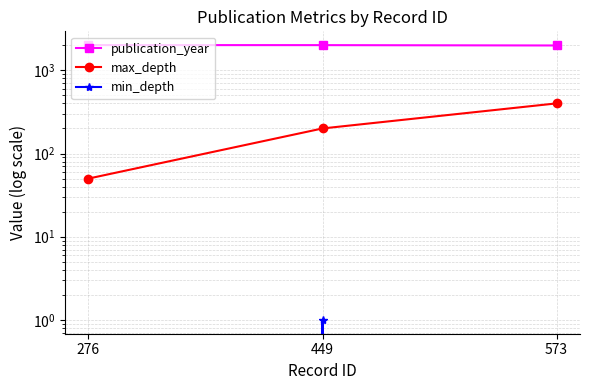

The value of publication_year at 276 is 2007. True or false?

True